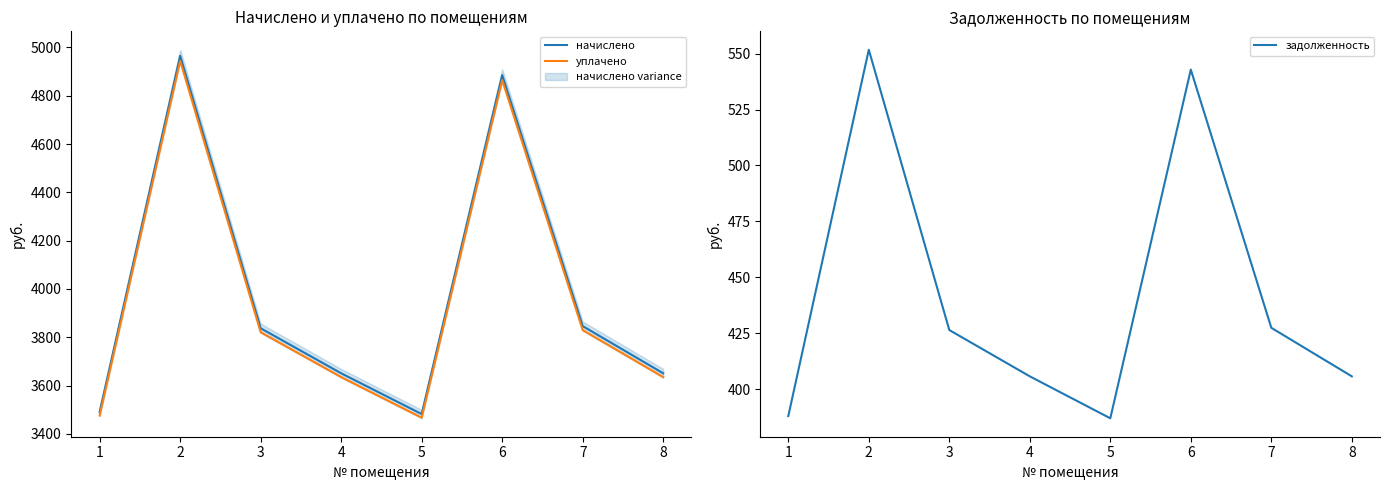

What is the smallest value displayed?

386.9